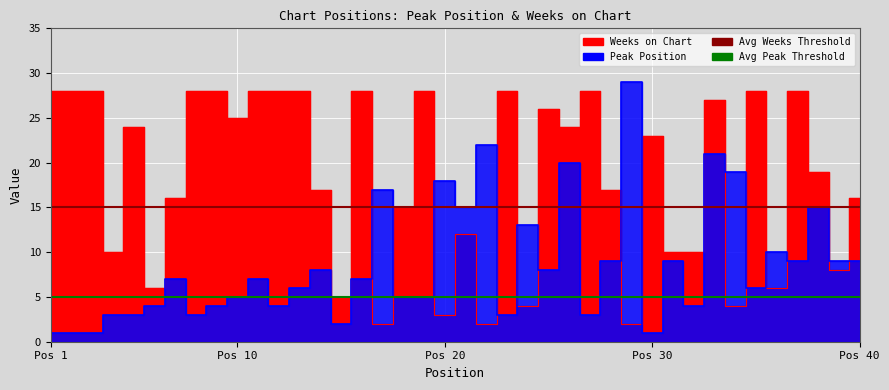

What is the value of the Avg Peak Threshold point at the 1st from the left?

5